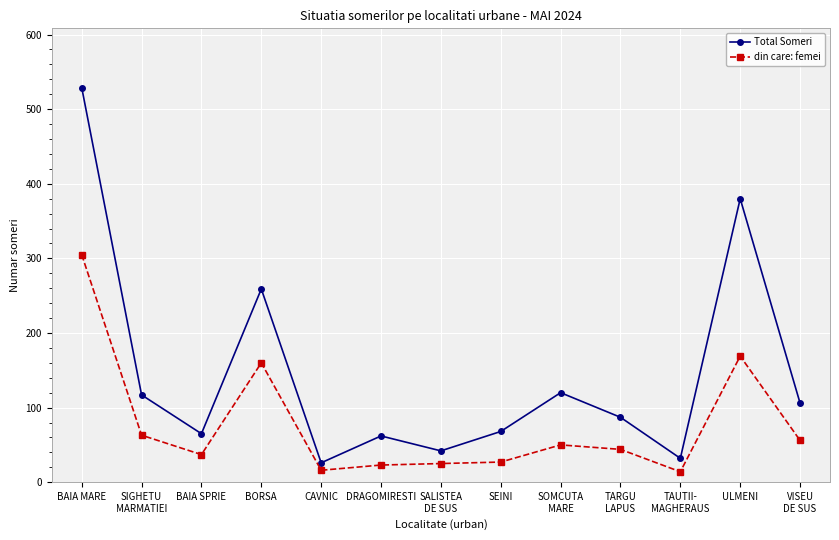

True or false: Total Someri and din care: femei cross at least once.

False